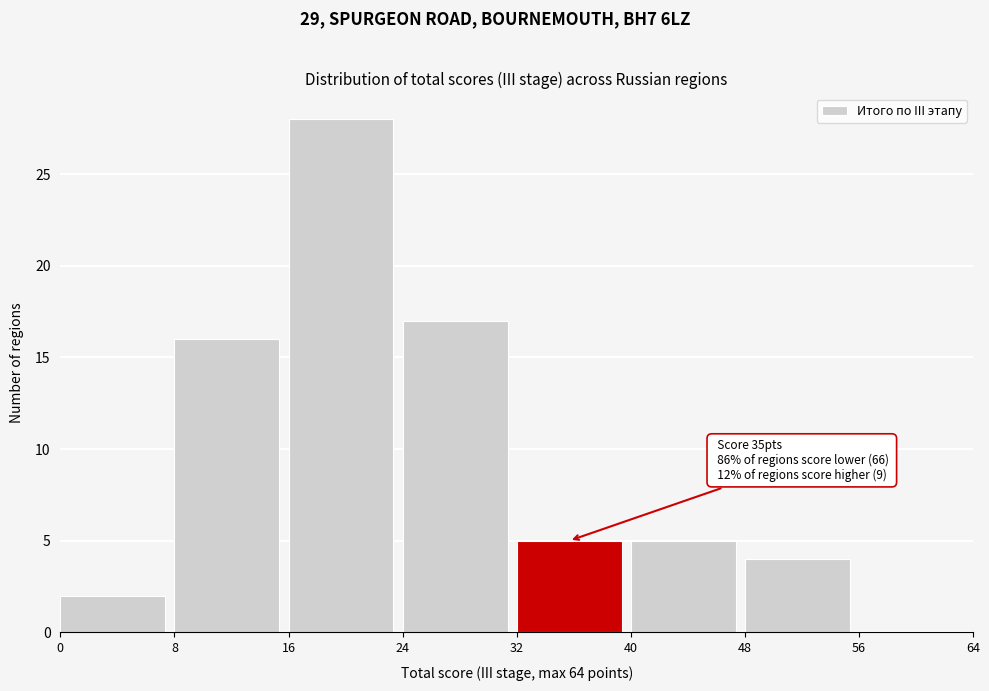

Over which range of the x-axis is the bar tallest?

16 to 24